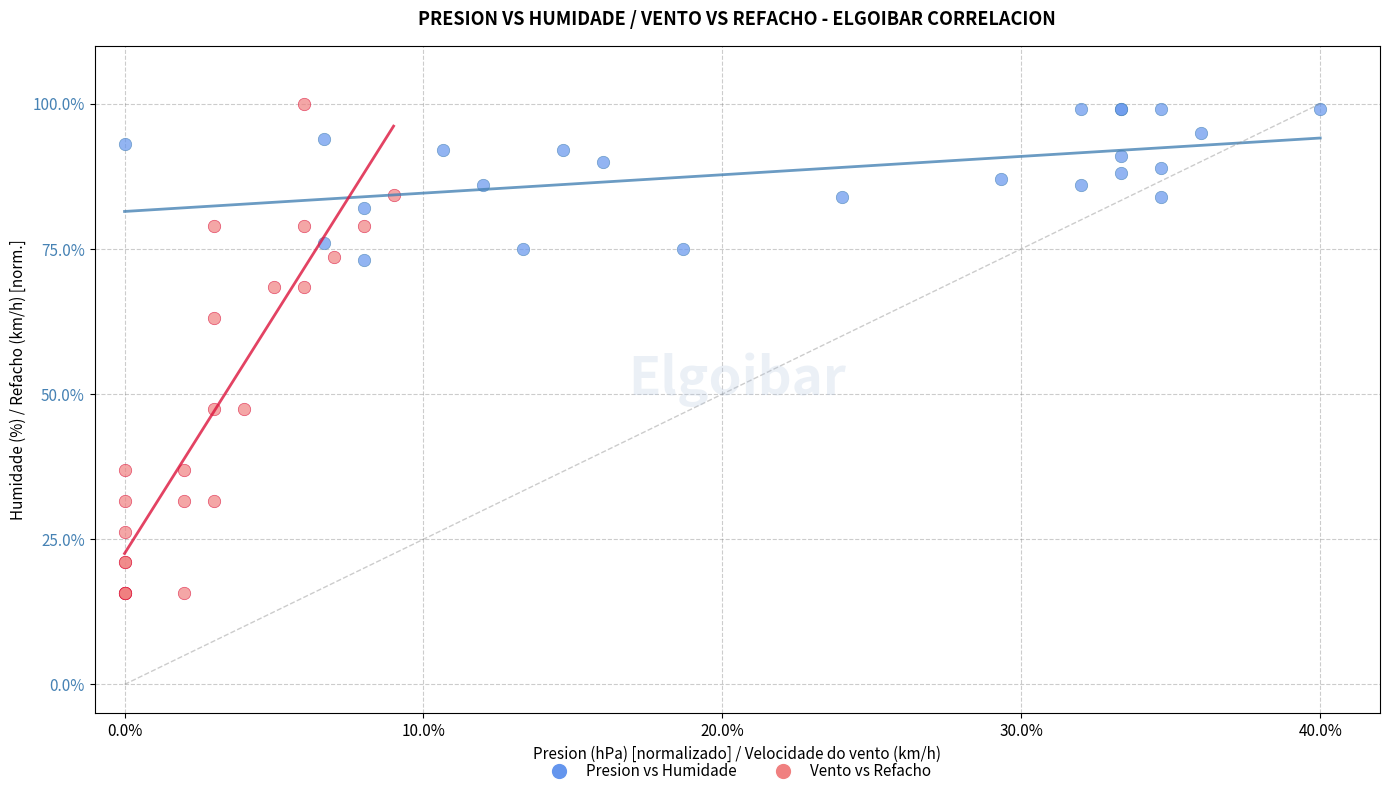

Which series has the largest Y range (max minus min)?

Vento vs Refacho